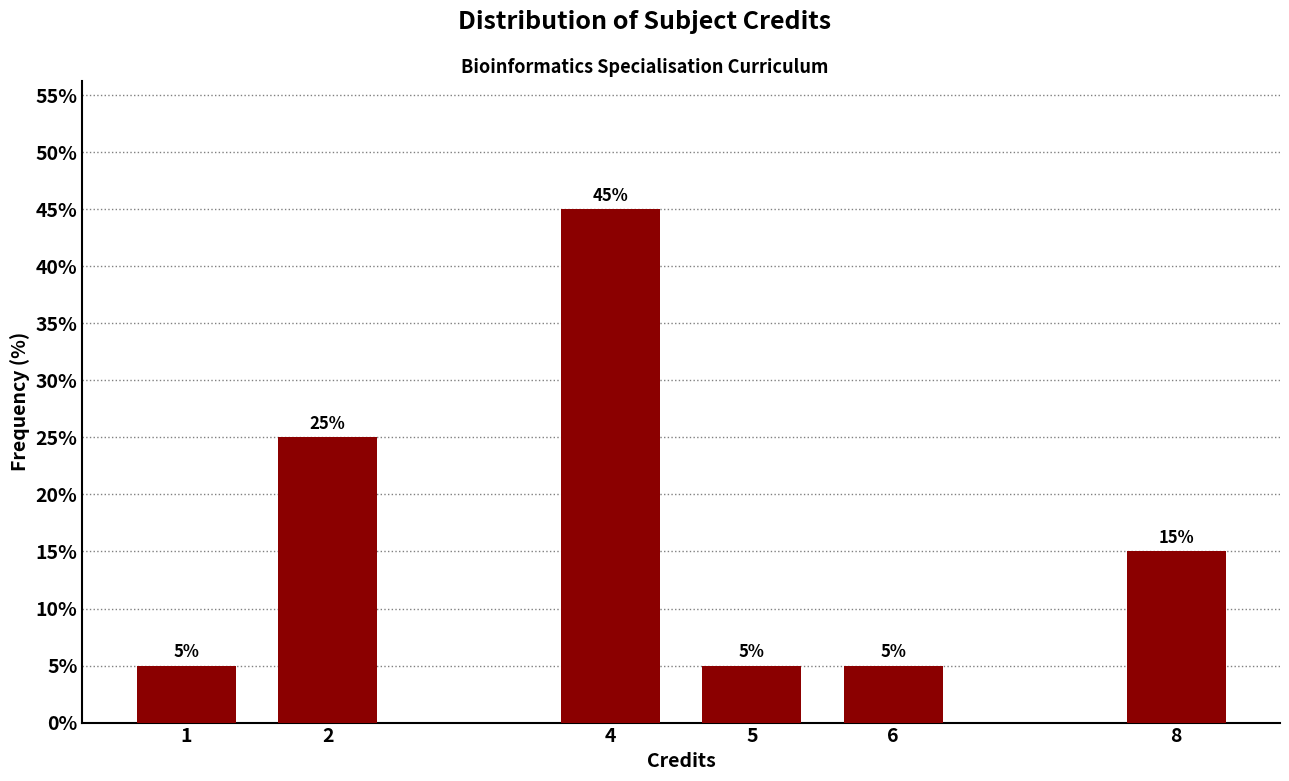

Reading left to right, transcribe all the data shown in this chart.

1=5	2=25	4=45	5=5	6=5	8=15